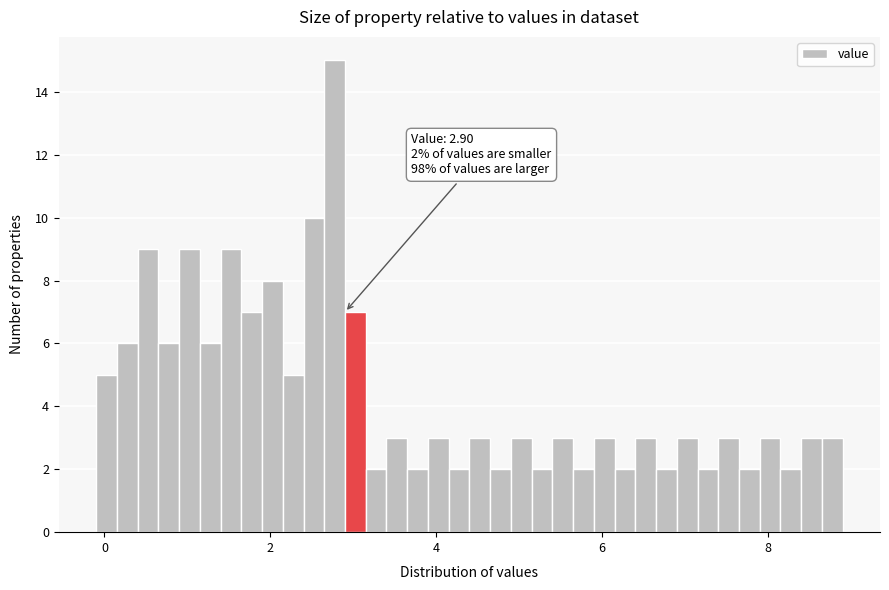

Around what value on the x-axis is the tallest bar? Give the approximate position of its centre, as read against the axis.

2.8